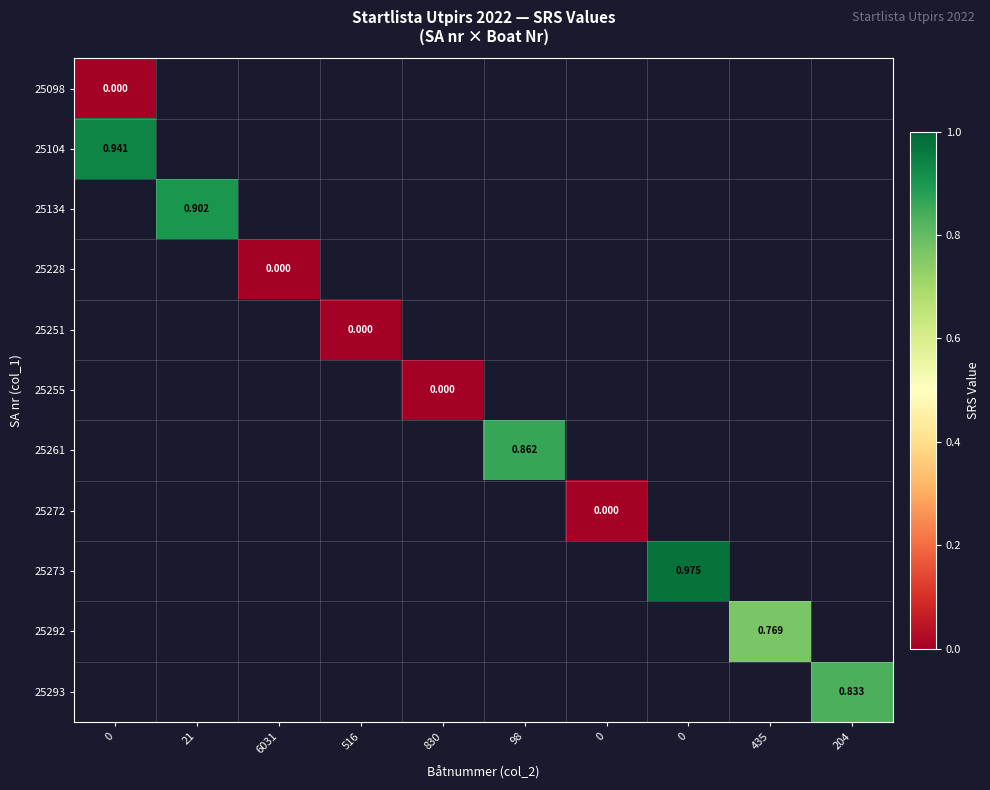

Count the number of data series in this chart.

11